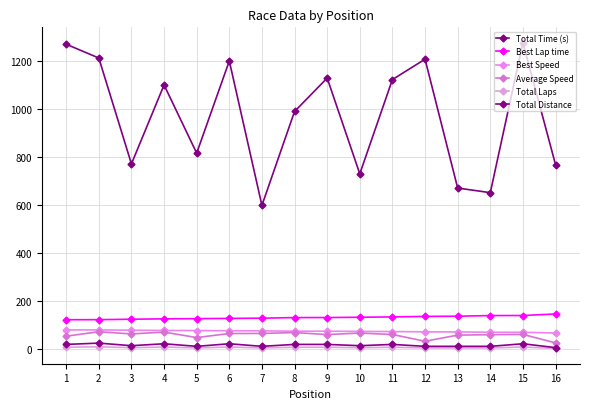

What is the minimum value shown in the chart?

2.0